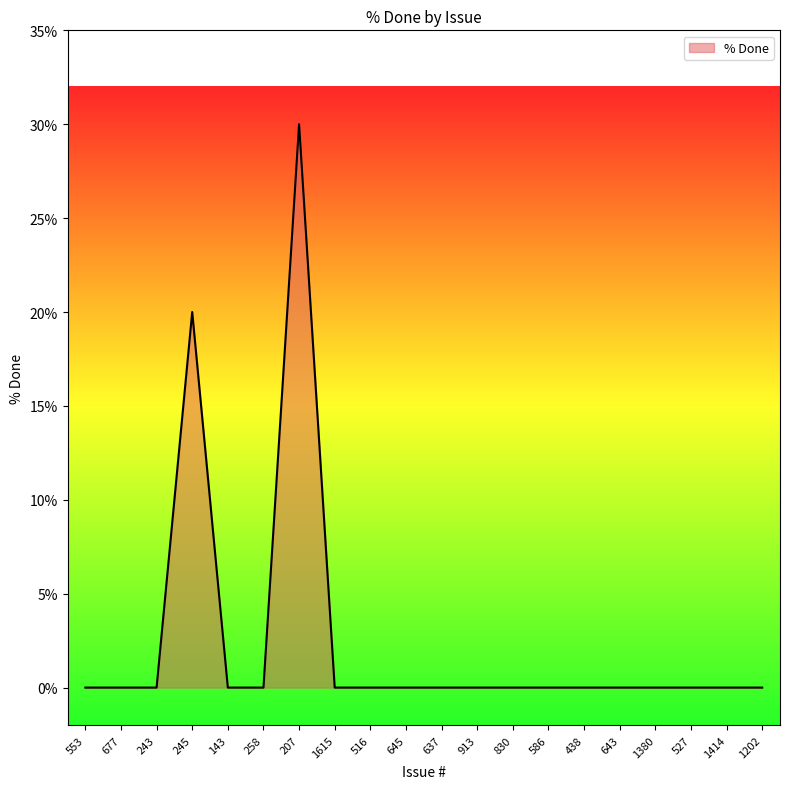

How many categories are shown in the chart?

20